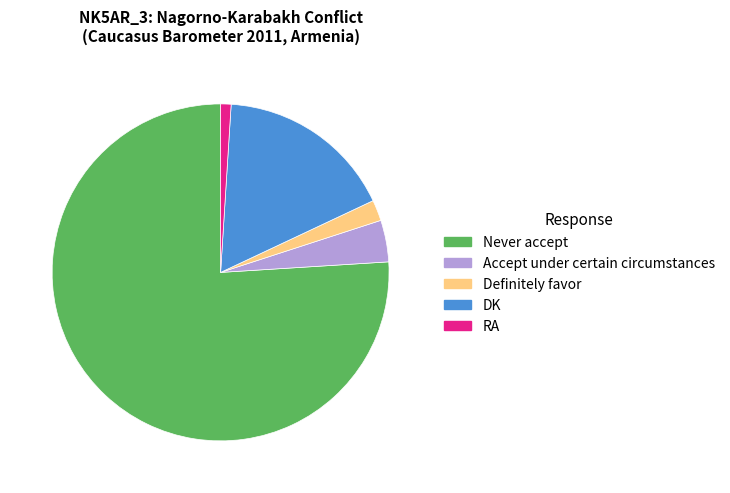

The DK slice represents 32% of the pie. True or false?

False